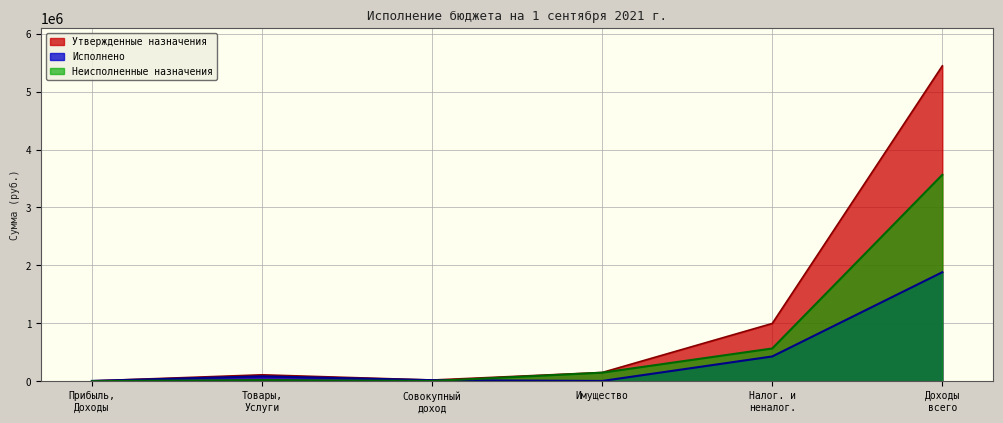

How many lines are shown in the chart?

3